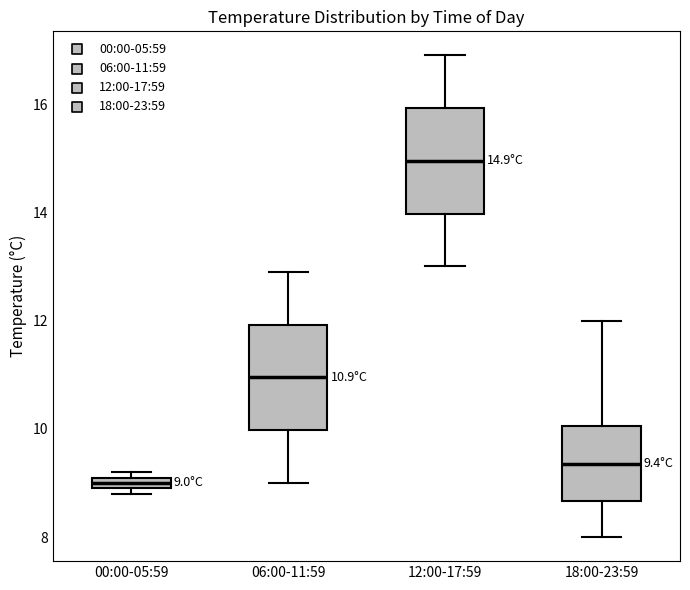

Which box has the lowest median line?

00:00-05:59